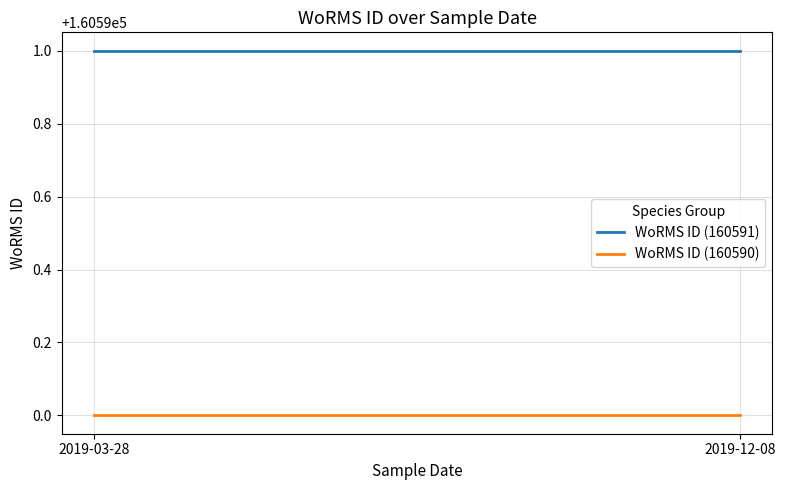

Reading left to right, what are all the values shown in this chart?

WoRMS ID (160591): 2019-03-28=160591	2019-12-08=160591
WoRMS ID (160590): 2019-03-28=160590	2019-12-08=160590